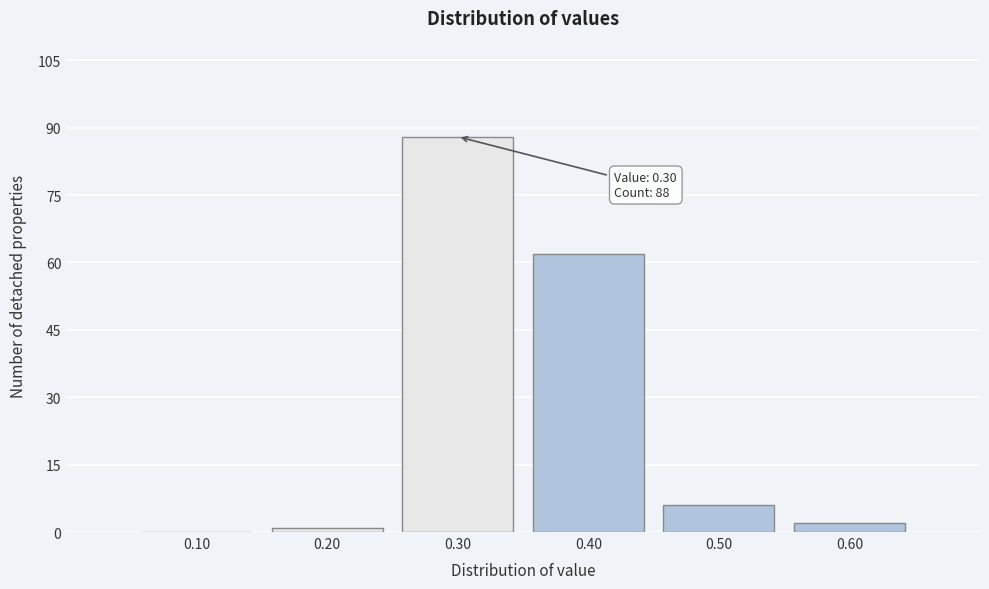

What is the greatest value displayed?

88